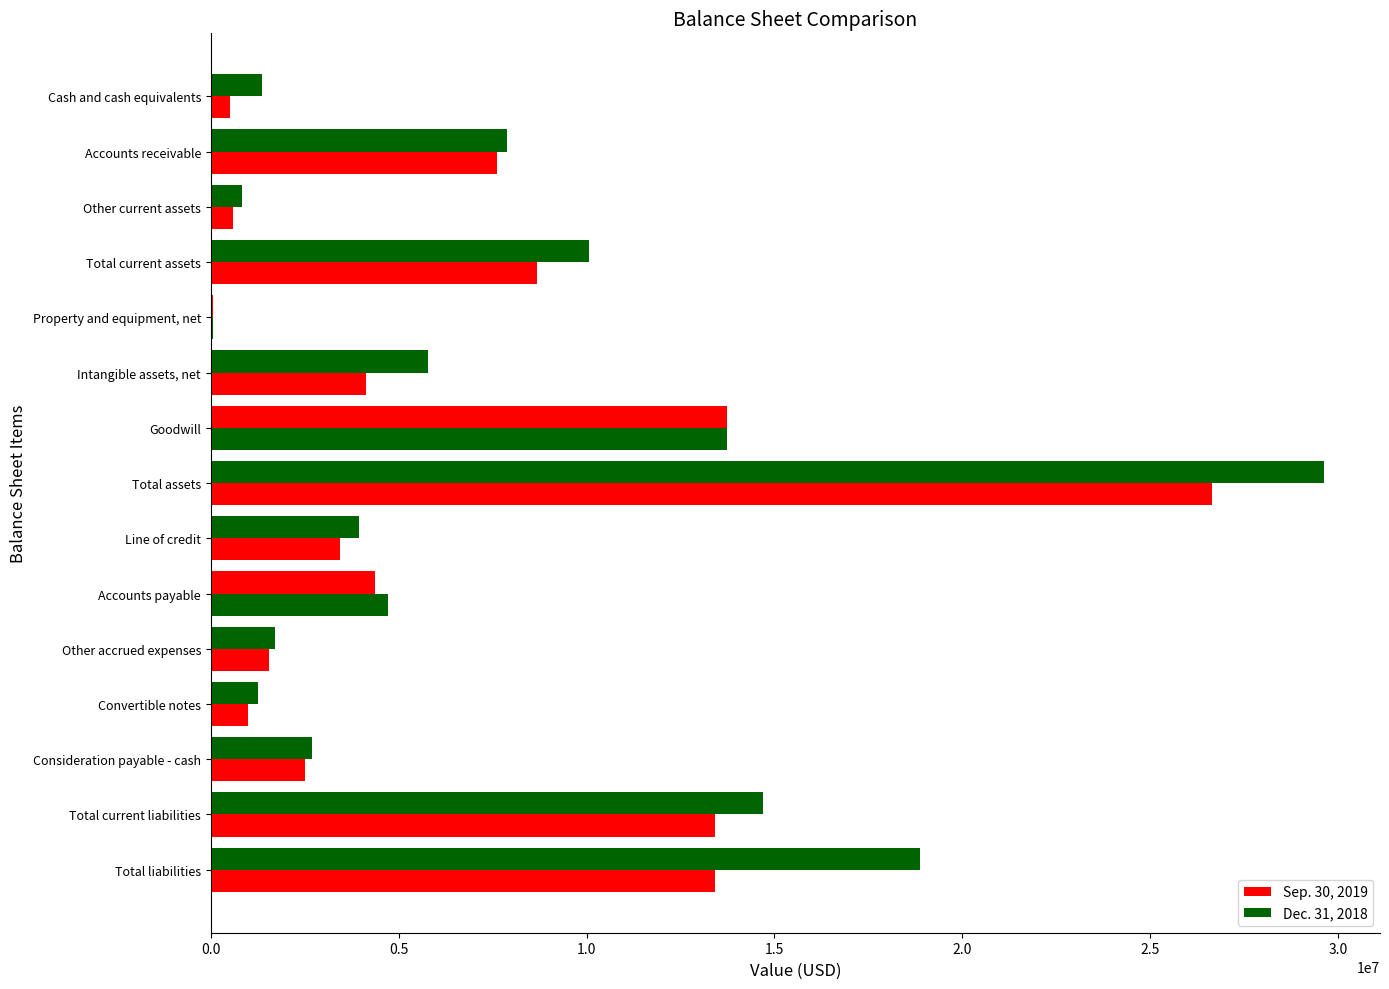

How many distinct data groups are displayed?

2